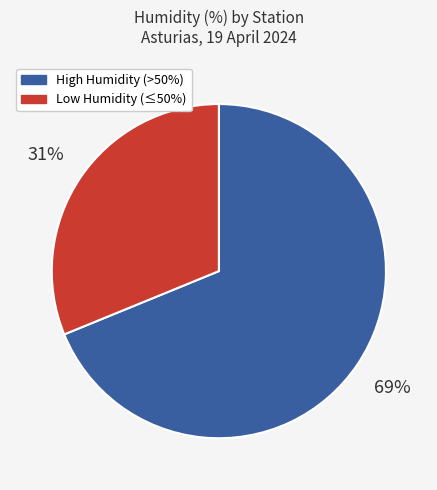

To the nearest percent, what is the average slice percentage?

50%